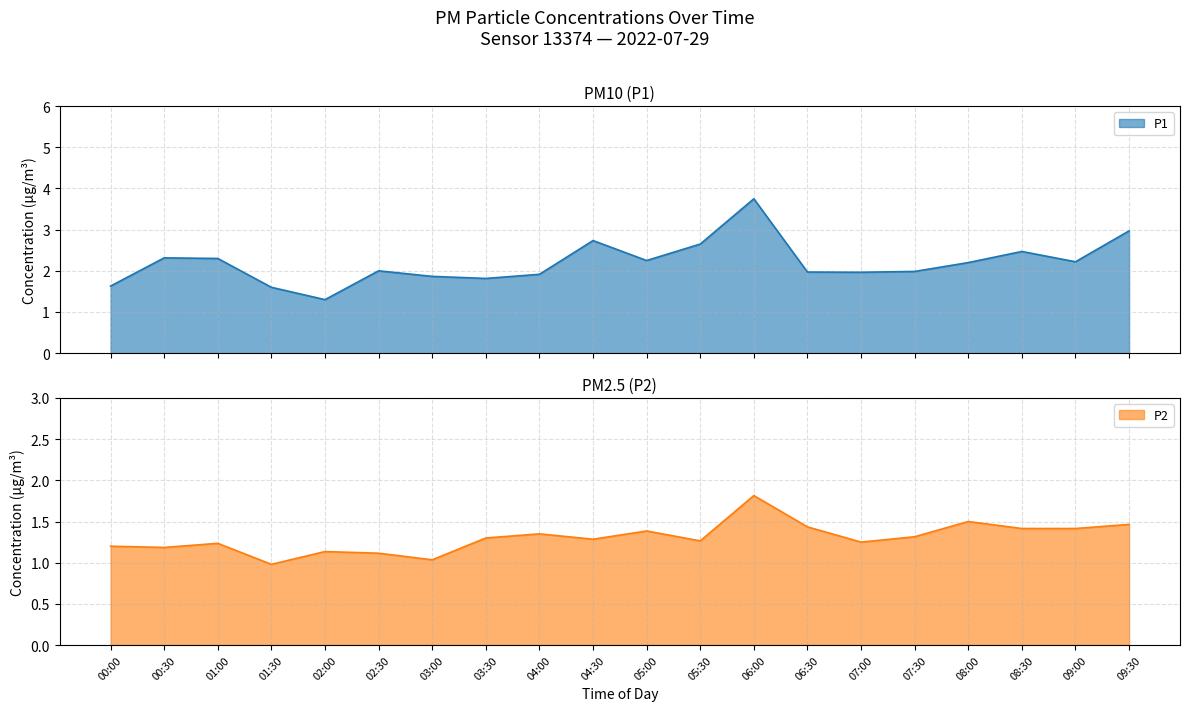

What is the sum of the P1 values at 04:30 and 07:00?

4.6